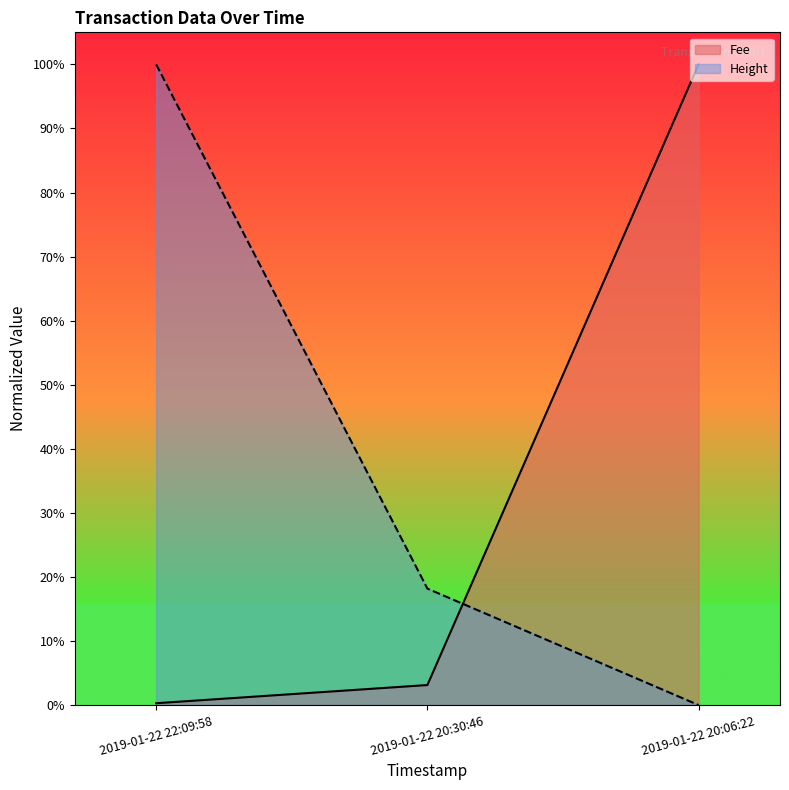

Is it true that Height equals 1.0 at 2019-01-22 22:09:58?

True